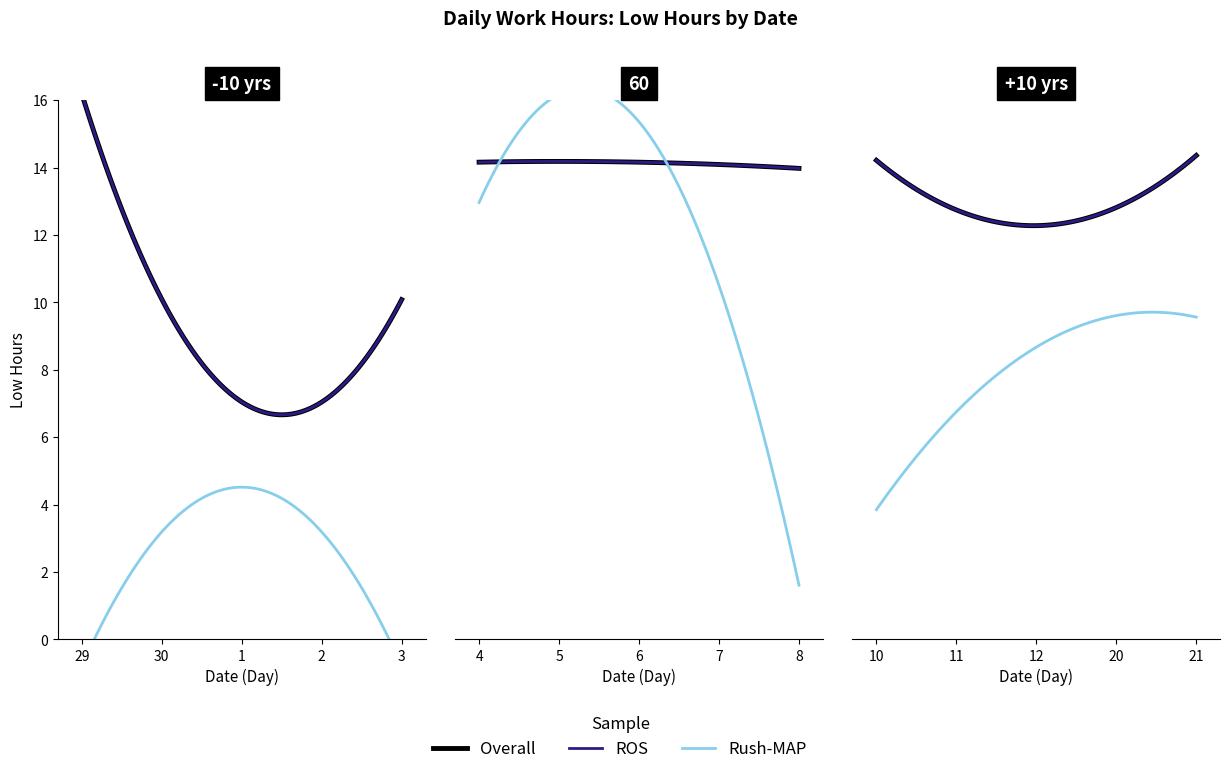

Does the chart display data point markers on the line(s)?

No